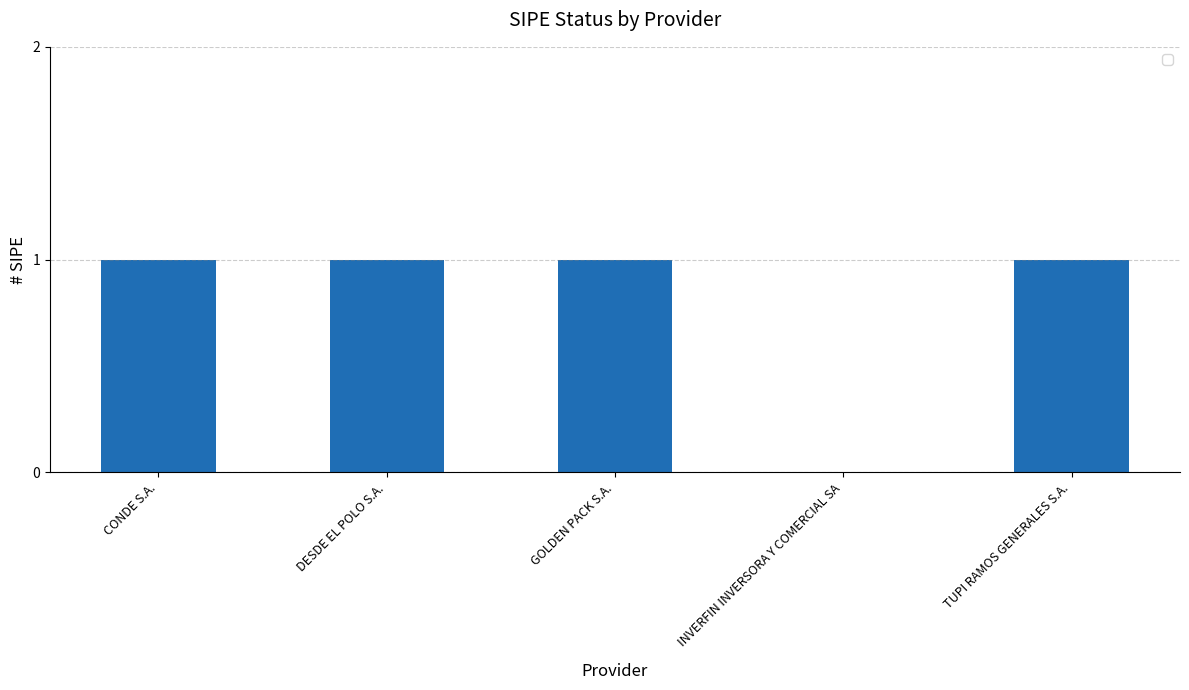

What is the difference between the values at INVERFIN INVERSORA Y COMERCIAL SA and GOLDEN PACK S.A.?

1